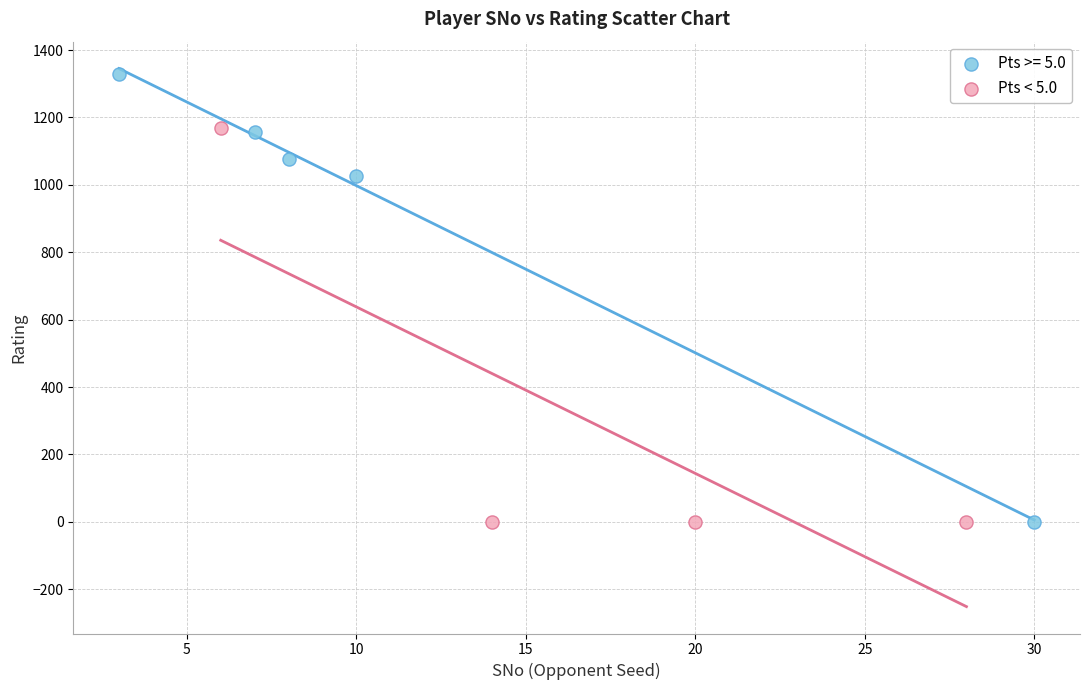

Which series reaches the maximum Y coordinate?

Pts >= 5.0